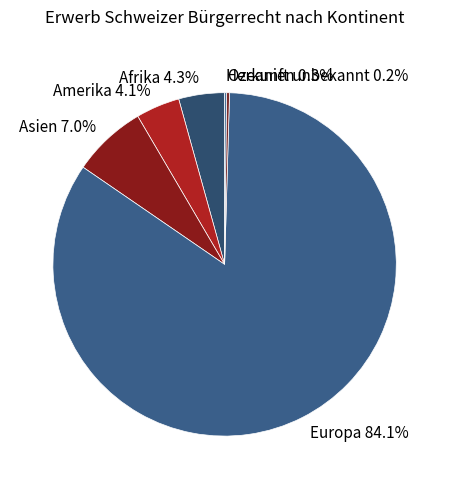

To the nearest percent, what portion does Europa represent?

84%